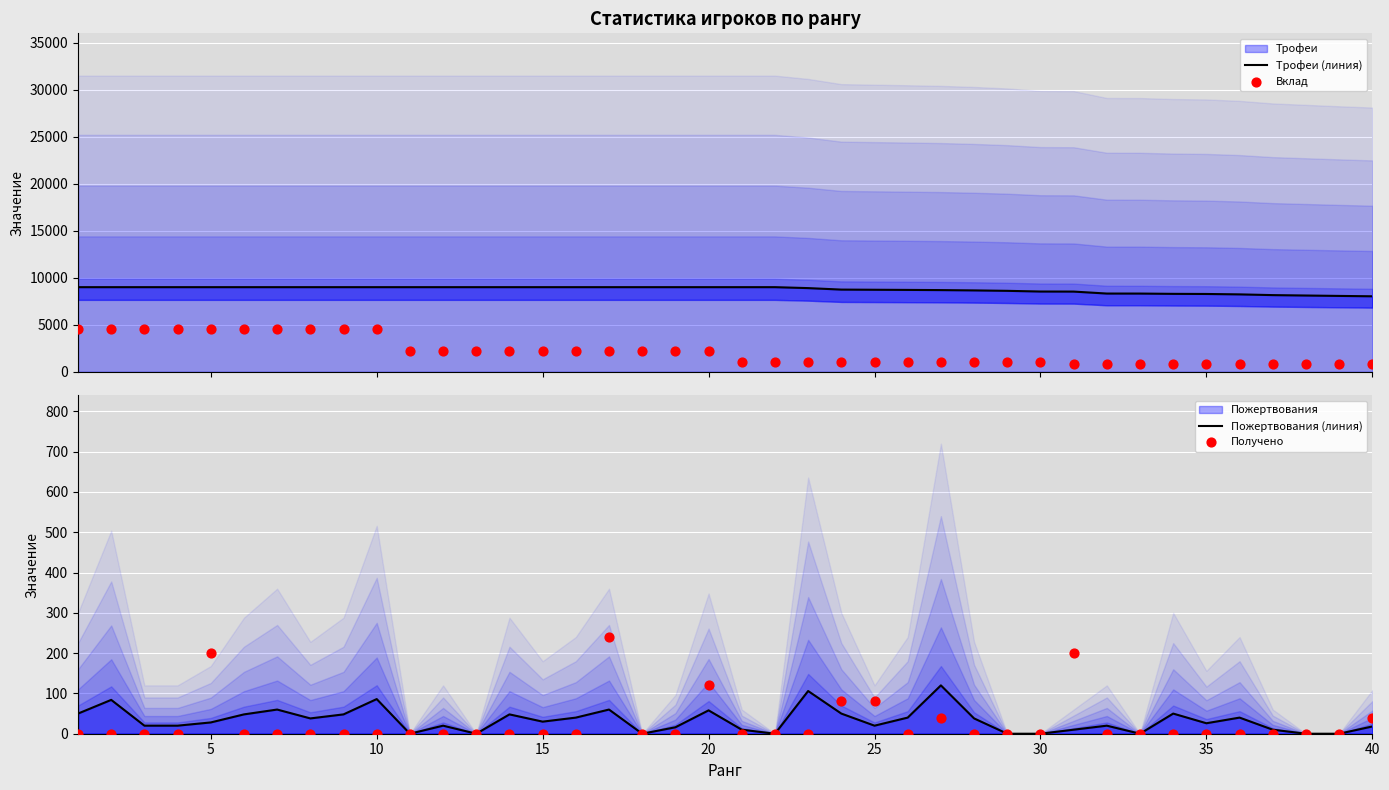

Is the value of Получено at 28 greater than the value of Пожертвования (линия) at 35?

No